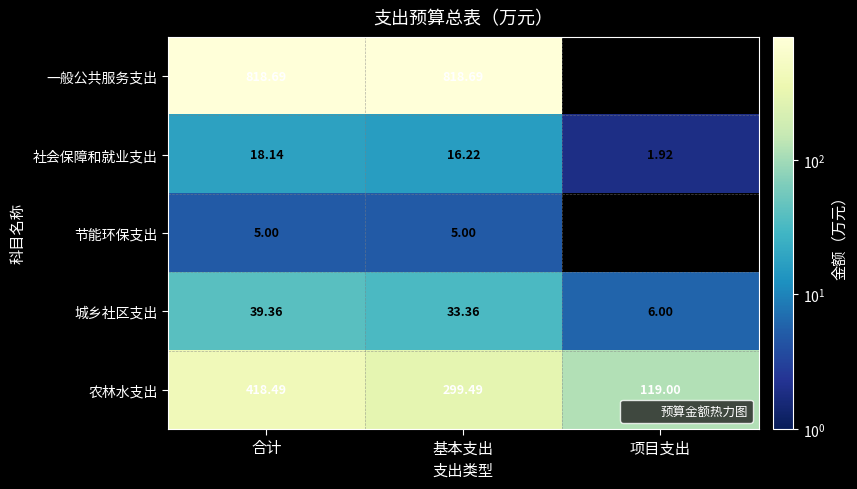

At how many categories does at least one series exceed 293?

2